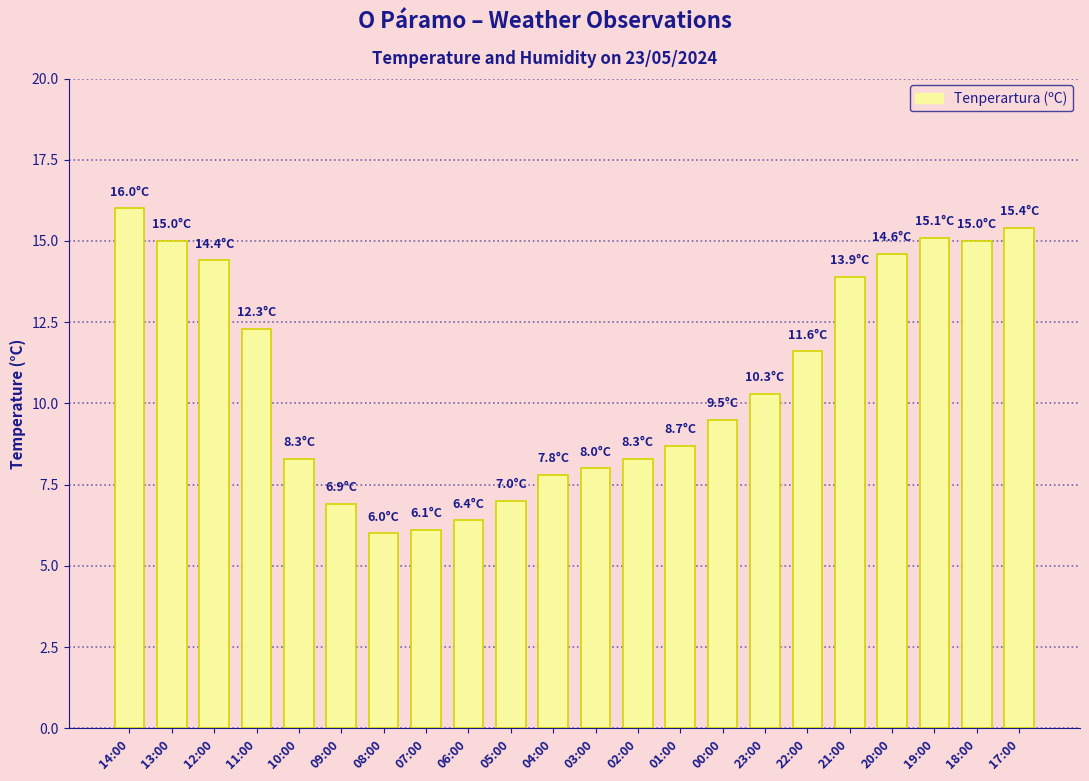

What is the label of the 11th bar from the right?

03:00